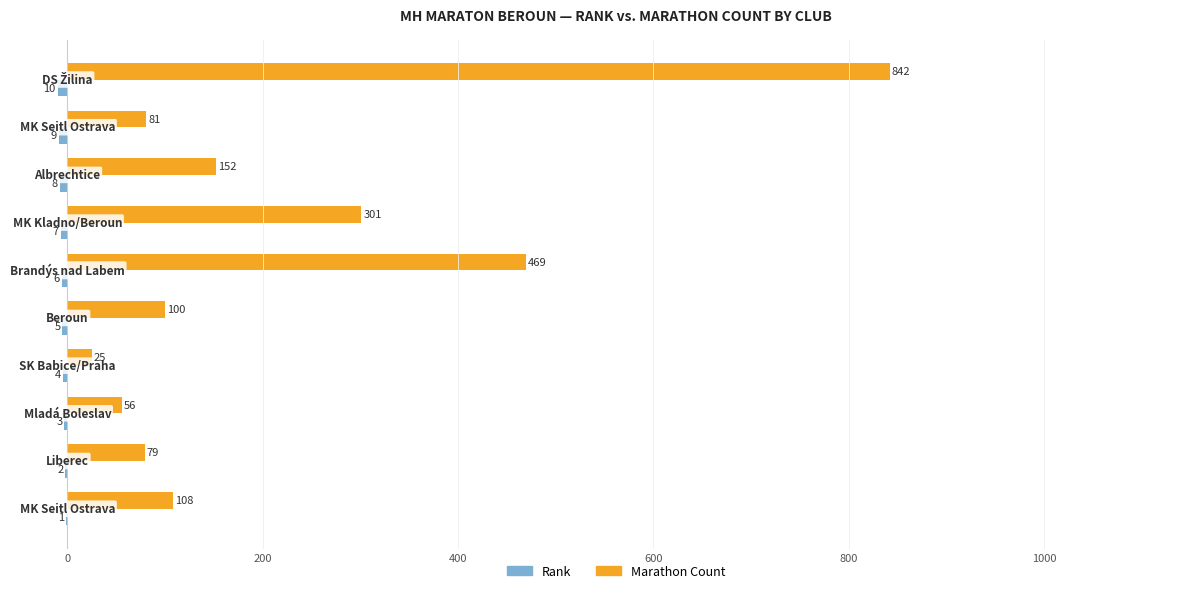

How many categories are shown in the chart?

10